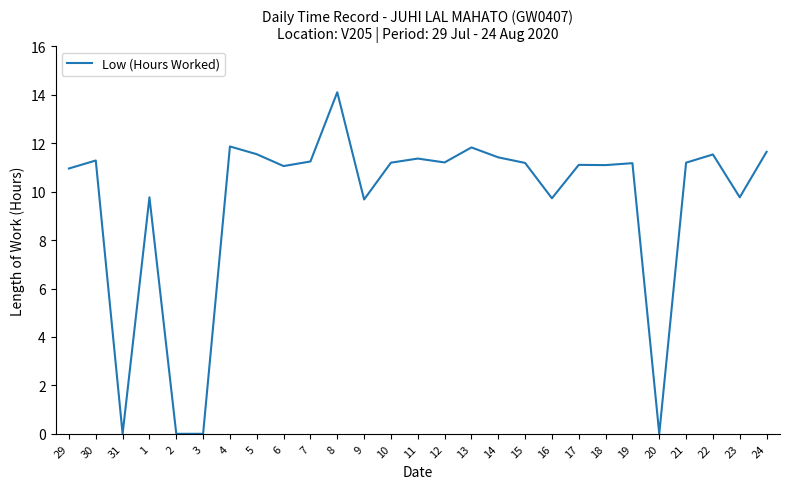

The value at 19 is 20.0. True or false?

False